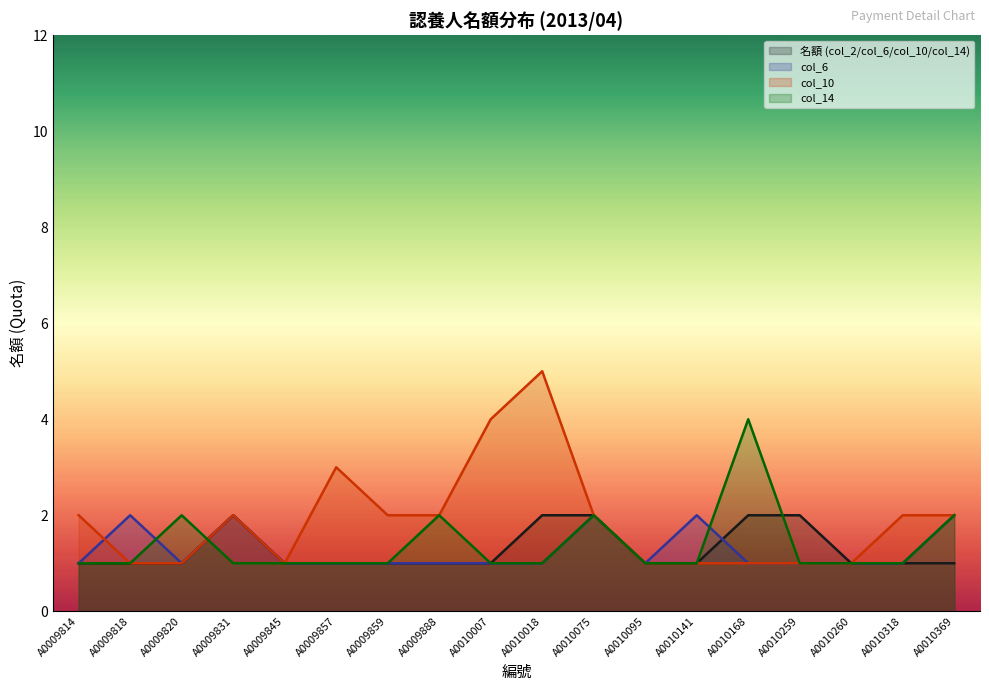

Count the col_10 values in the range 1 to 2.

15